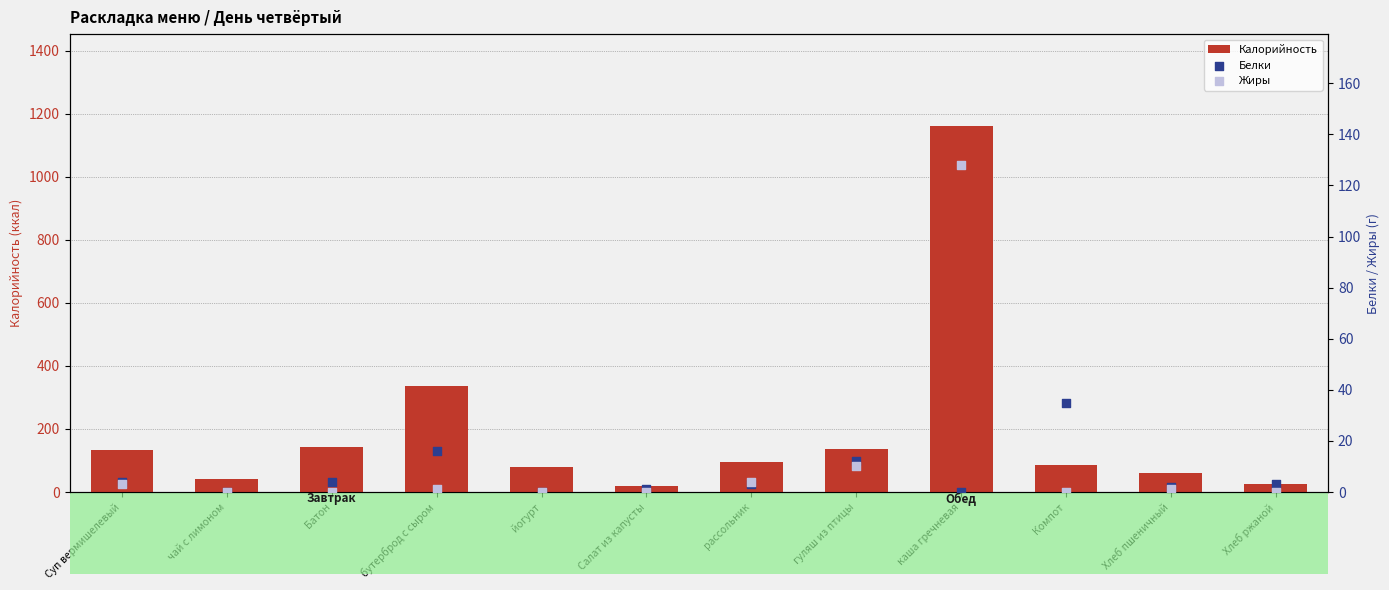

Which series contains the highest Y value?

Калорийность